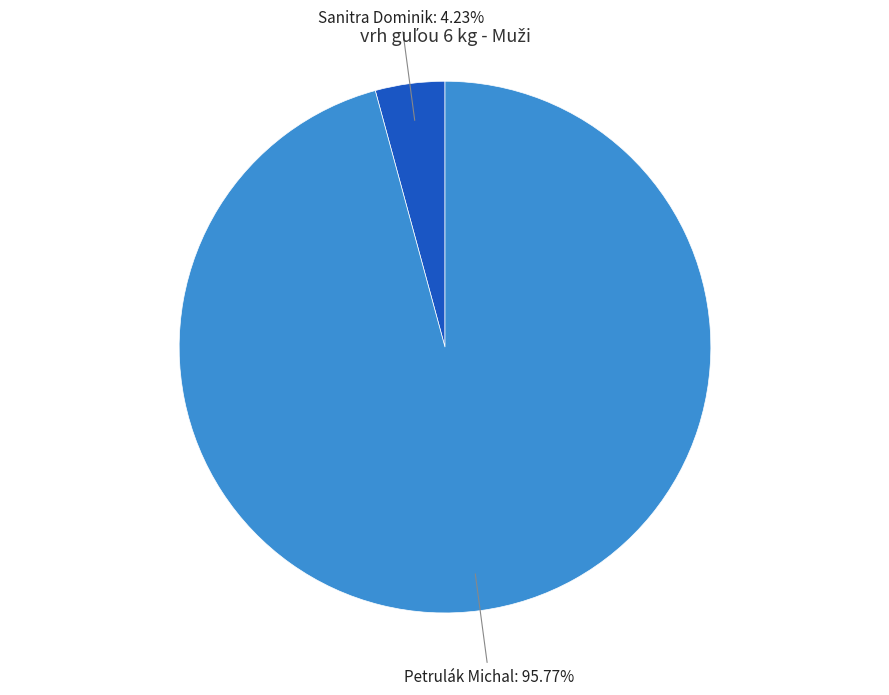

Rank the categories by value from highest to lowest.

Petrulák Michal, Sanitra Dominik